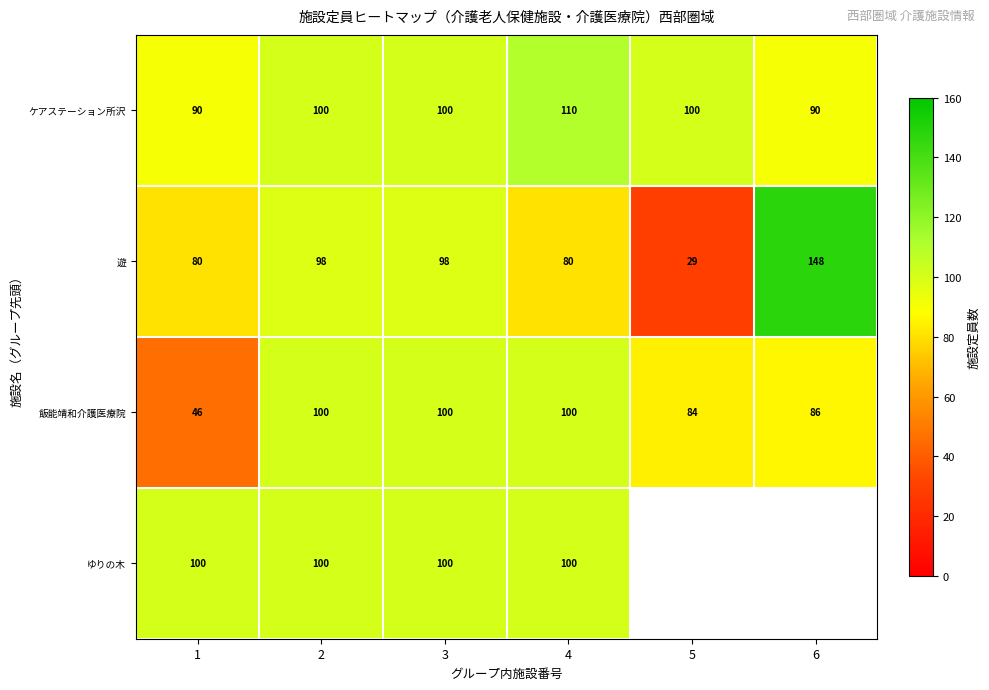

Where is 飯能靖和介護医療院 nearest to the value 73?

5